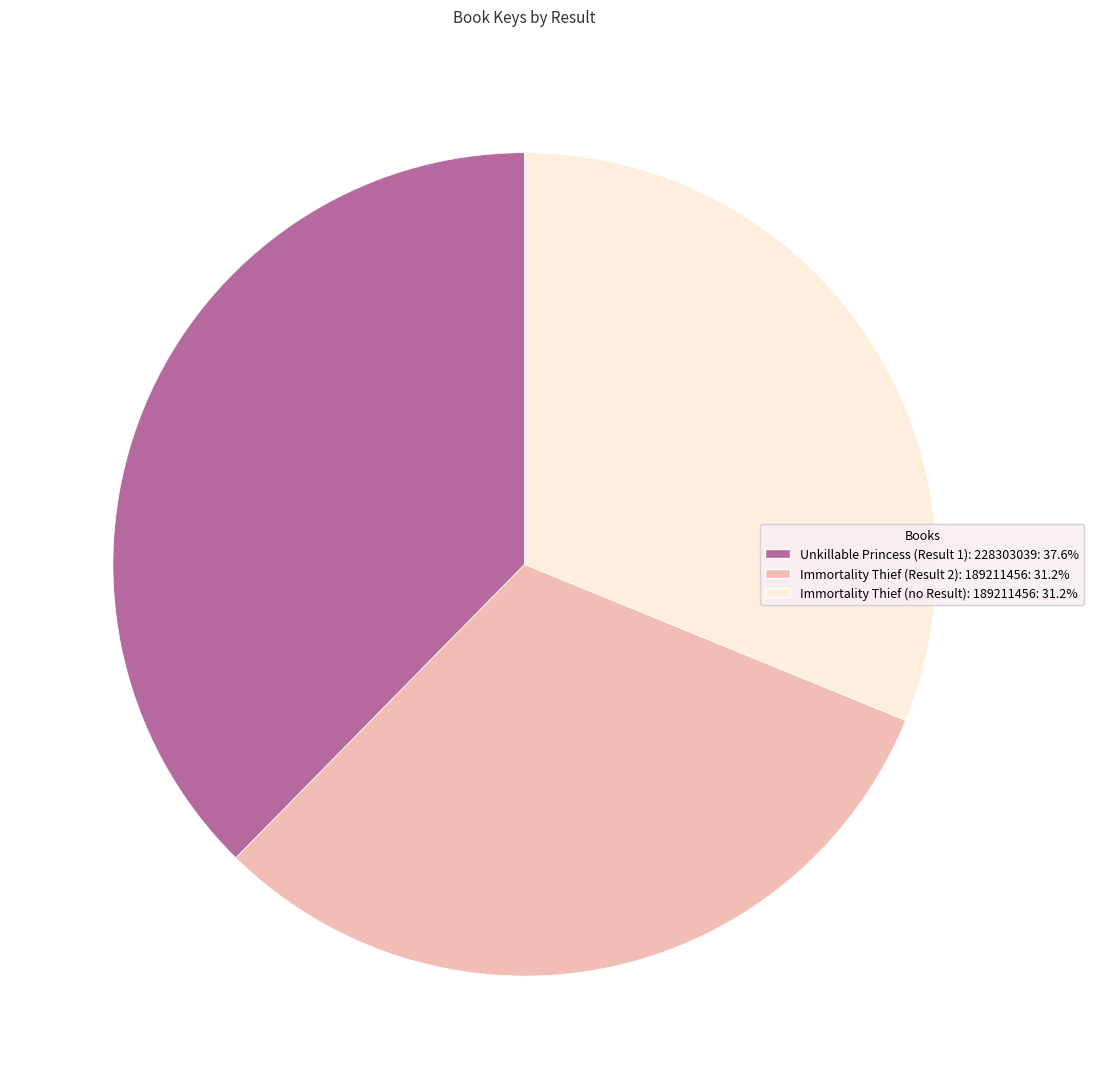

Is there a majority slice in this chart?

No